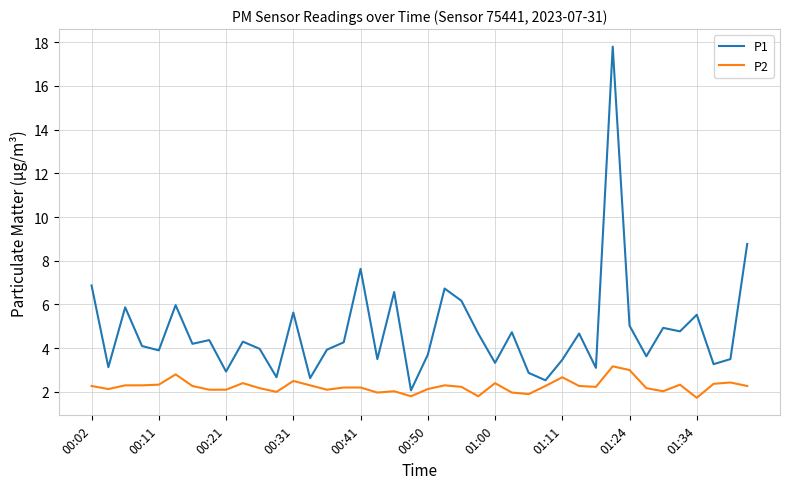

What is the average value of the P1 series?

4.8